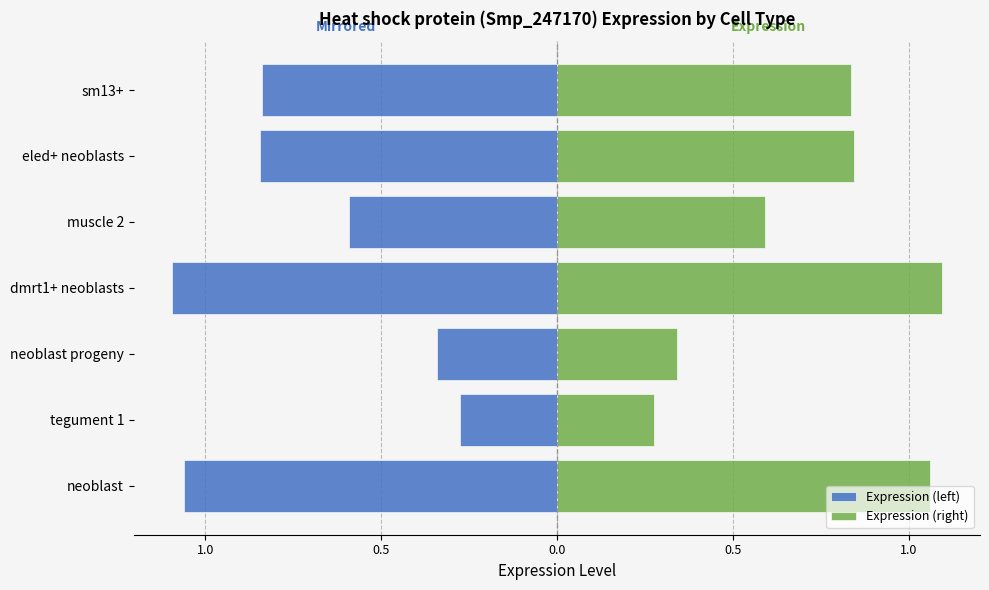

Reading right to left, extract all data points from this chart.

Expression (left): -0.8	-0.8	-0.6	-1.1	-0.3	-0.3	-1.1
Expression (right): 0.8	0.8	0.6	1.1	0.3	0.3	1.1